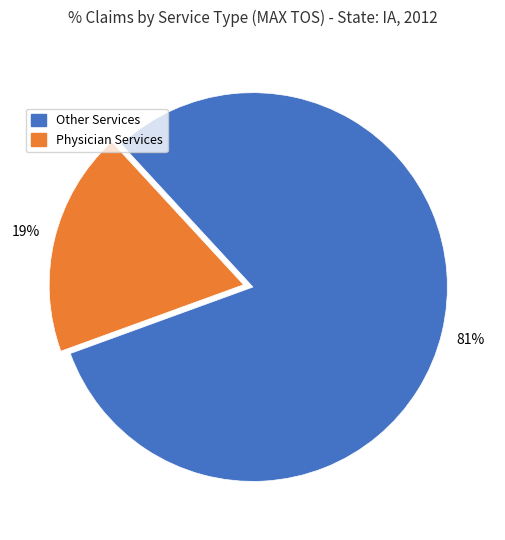

Does any single category account for the majority?

Yes